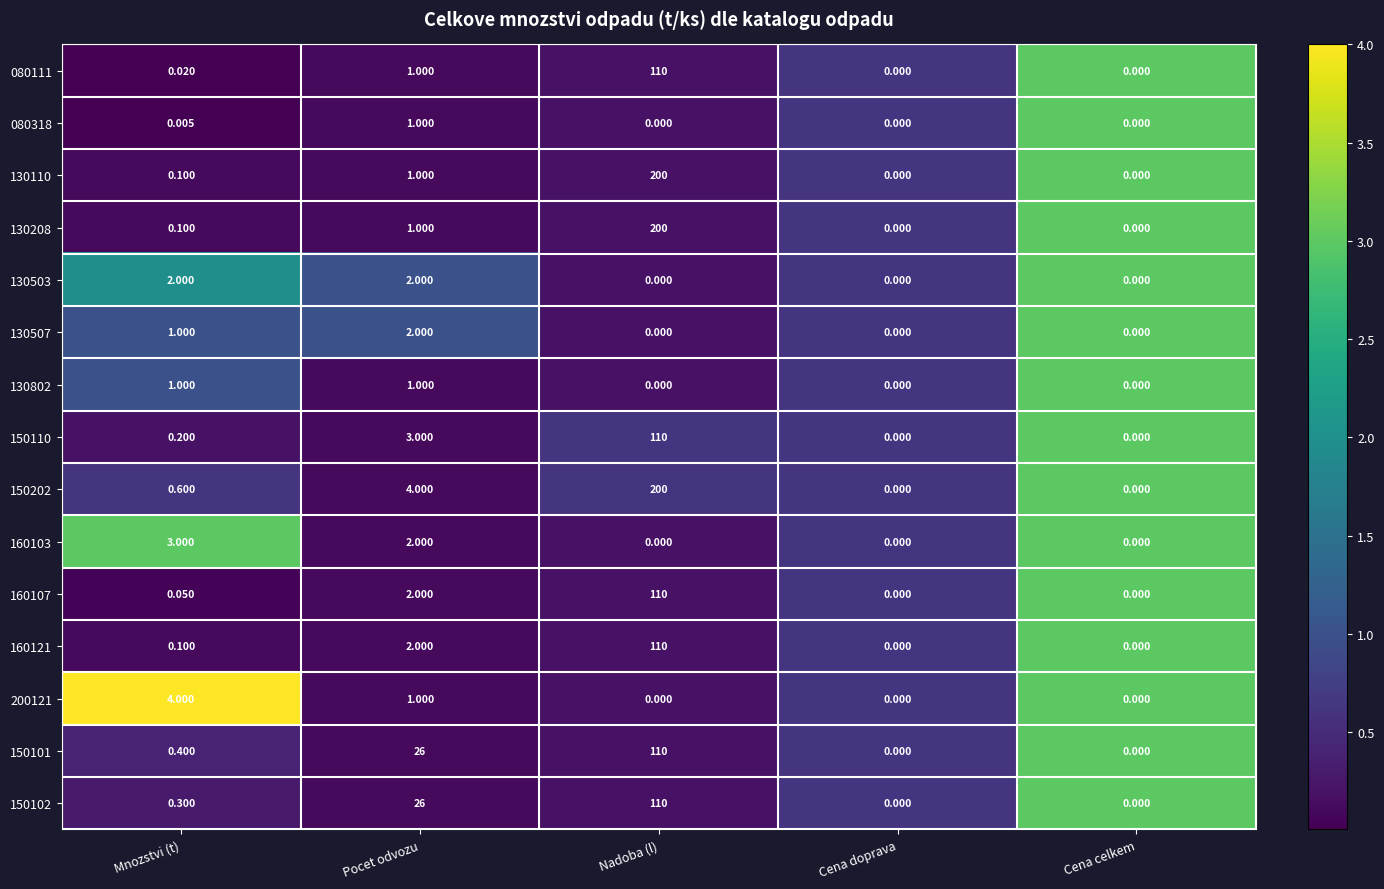

Which category has the highest value across all series?

Nadoba (l)